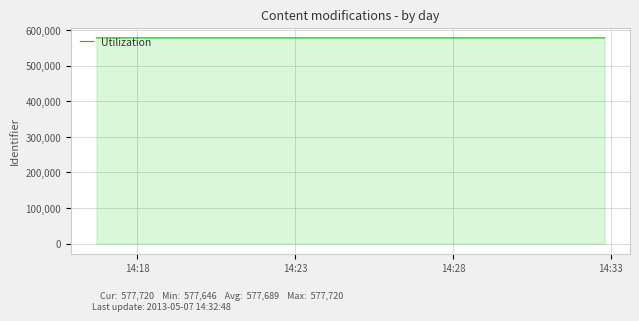

True or false: the data has more than 2 interior local peaks.

False